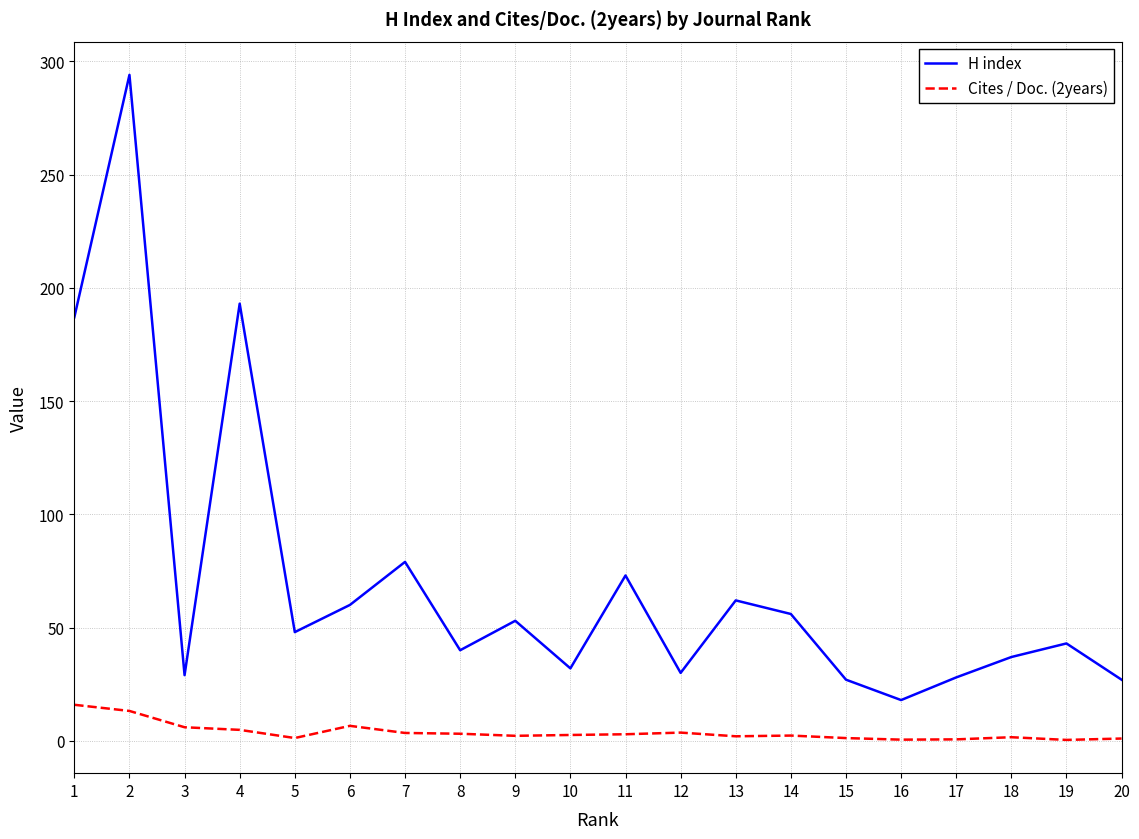

Is it true that H index equals 56.6 at 18?

False